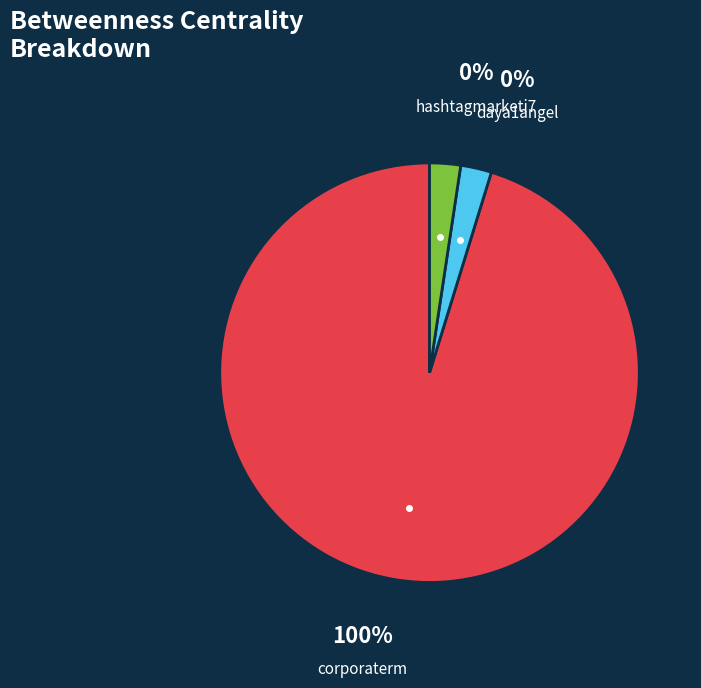

The daya1angel slice represents 0% of the pie. True or false?

True